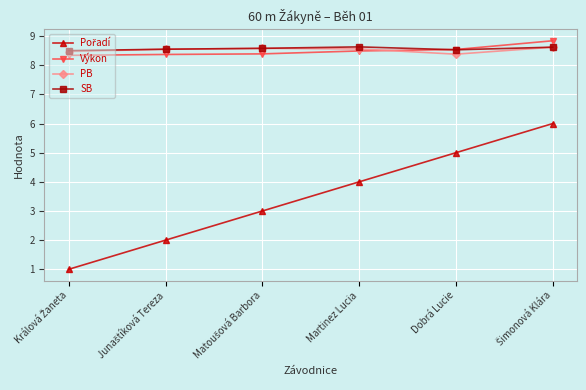

What is the minimum value for PB?

8.4